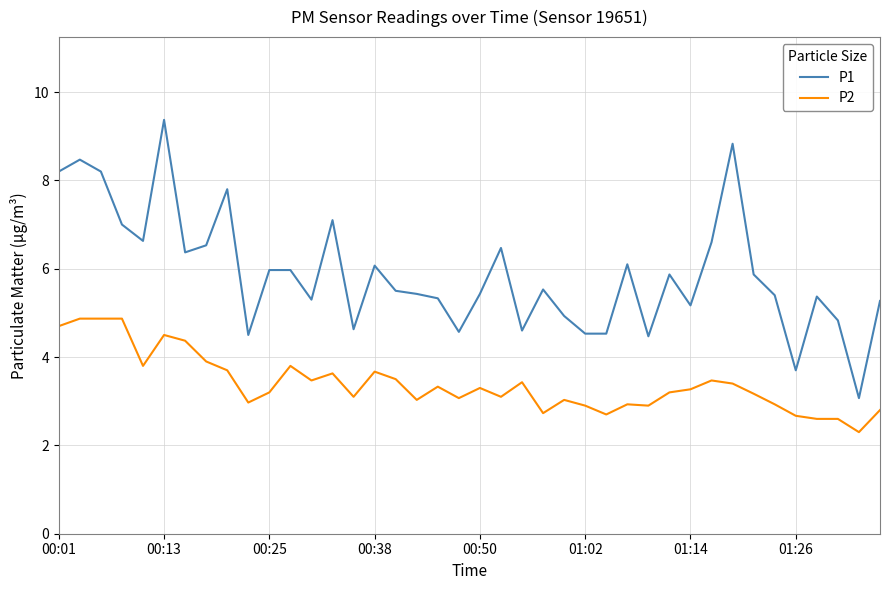

Which series has the widest spread of values?

P1